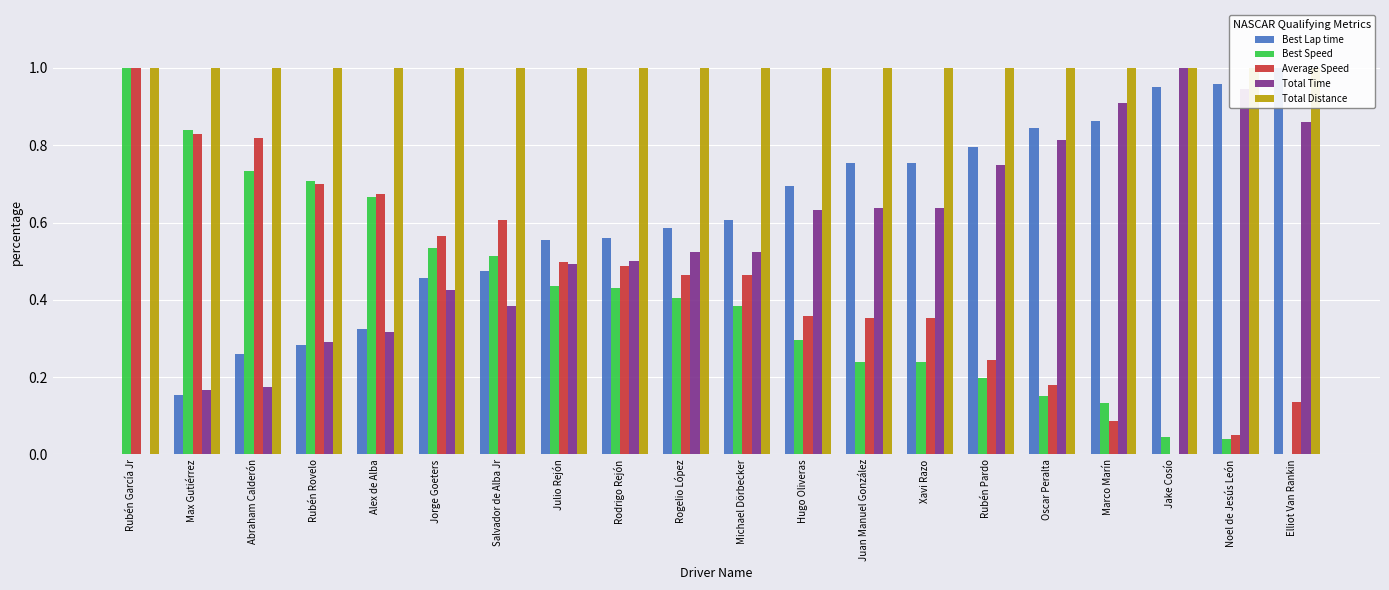

At Marco Marín, list the series in order from smallest to largest.

Average Speed, Best Speed, Best Lap time, Total Time, Total Distance